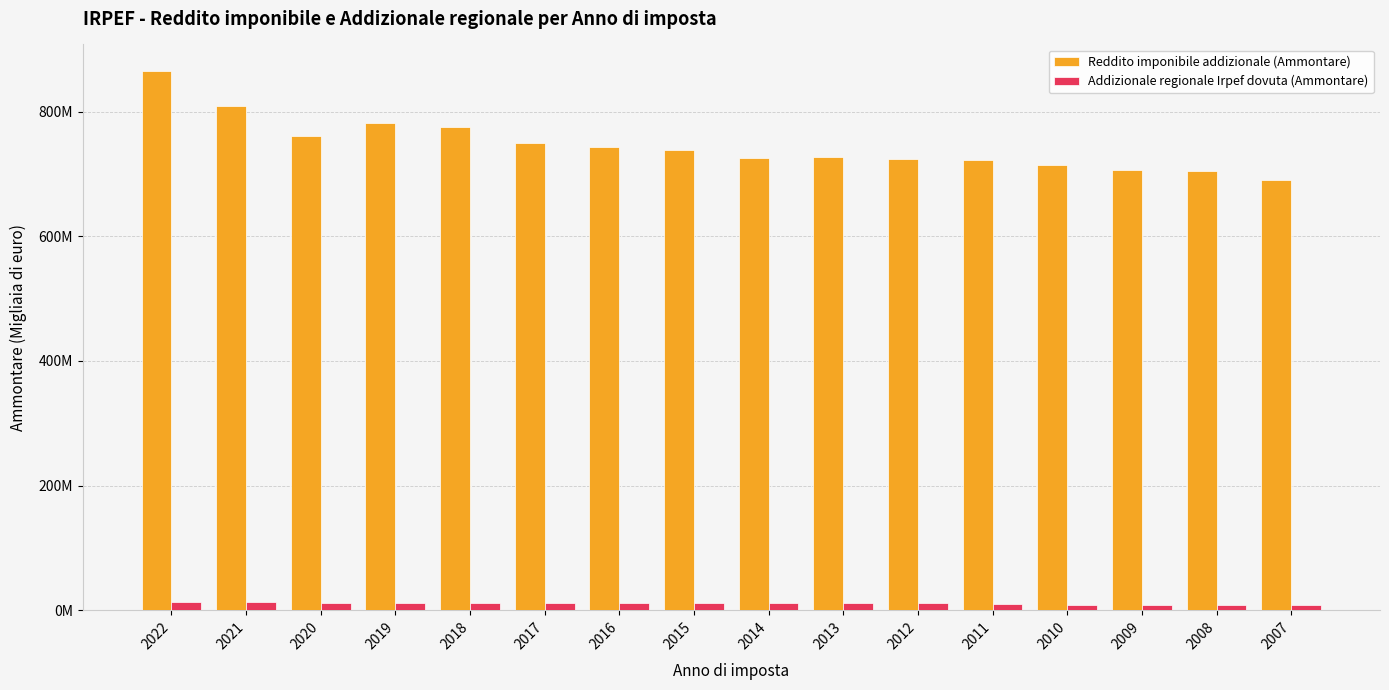

The Addizionale regionale Irpef dovuta (Ammontare) series shows 8633217.2 at 2010. True or false?

True